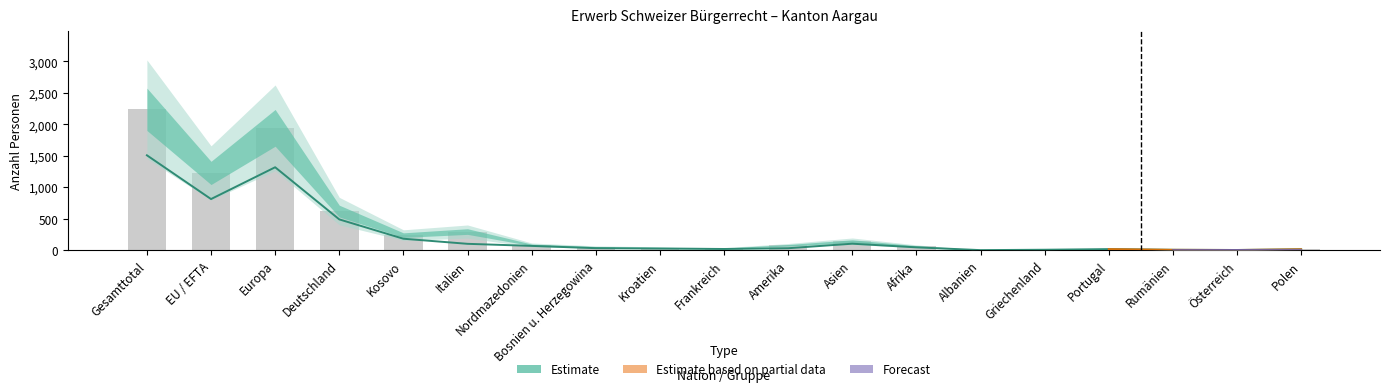

How many values in Erleichterte Einbürgerungen are above zero?

18